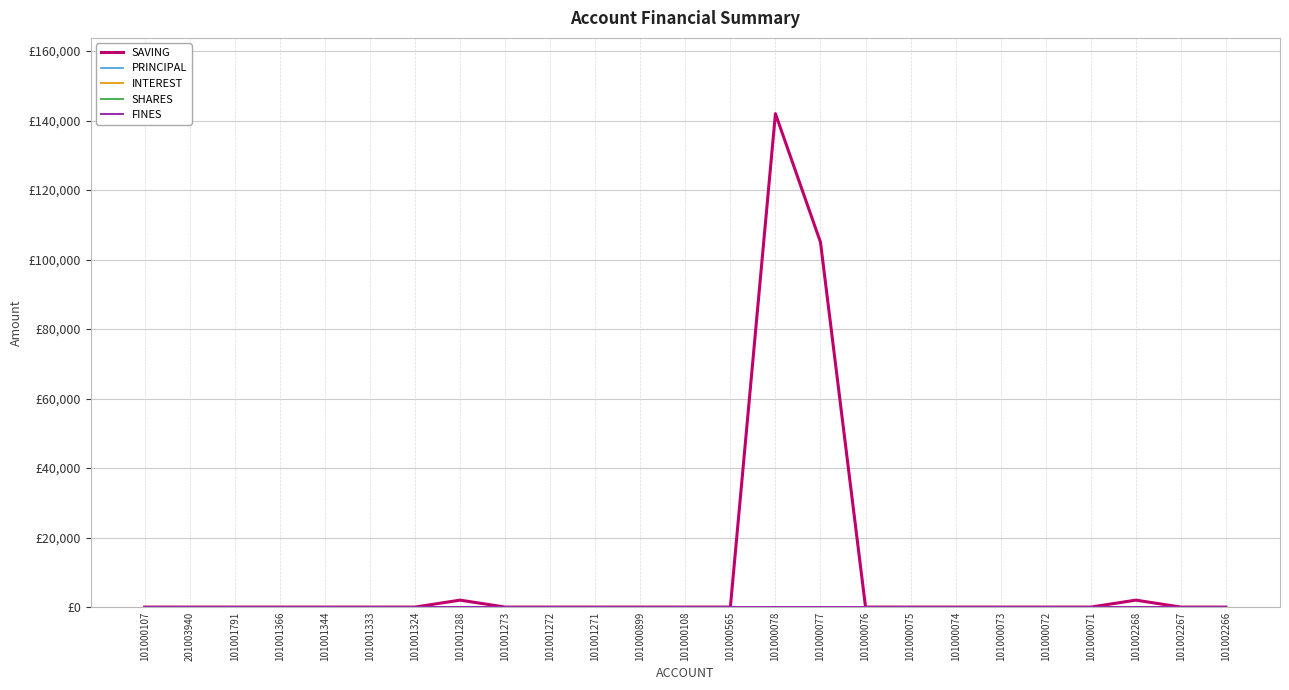

Does the chart display data point markers on the line(s)?

No